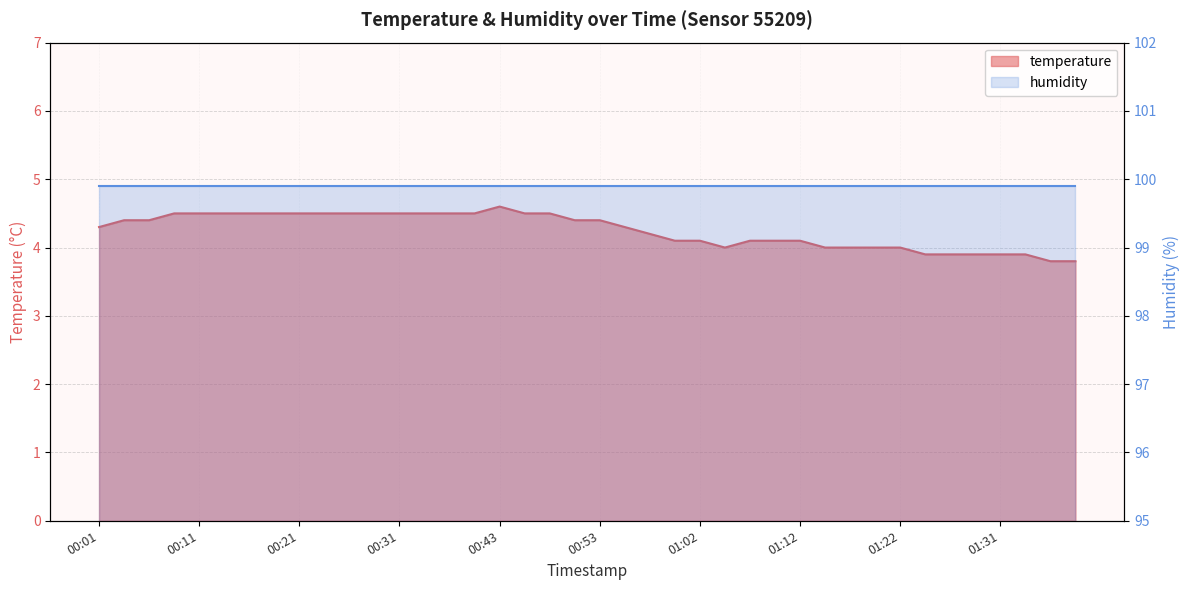

What is the difference between the second highest and second lowest values?

0.7